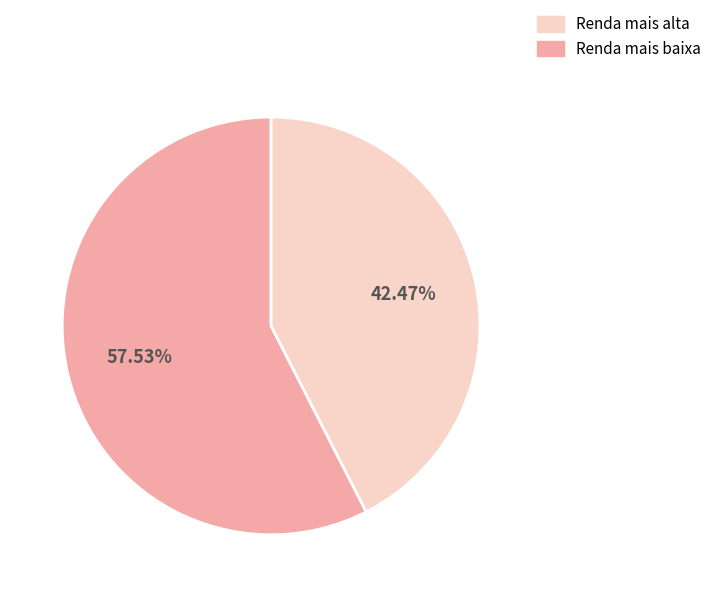

Does any single category account for the majority?

Yes